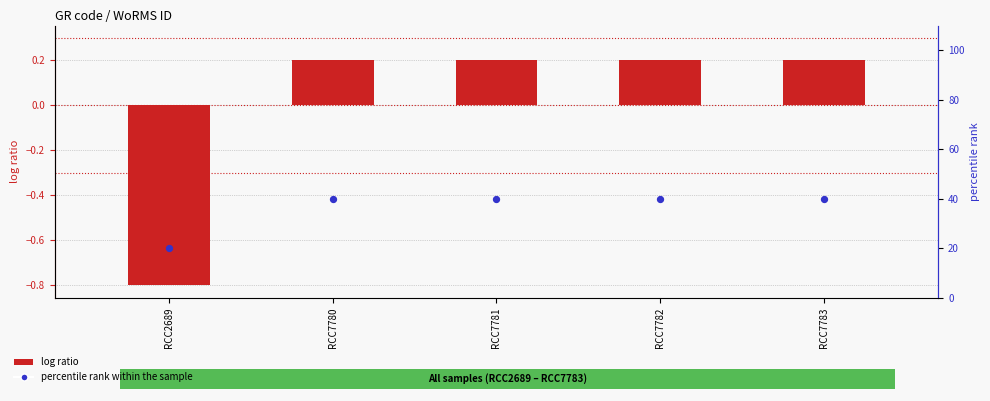

Which series contains the lowest Y value?

log ratio